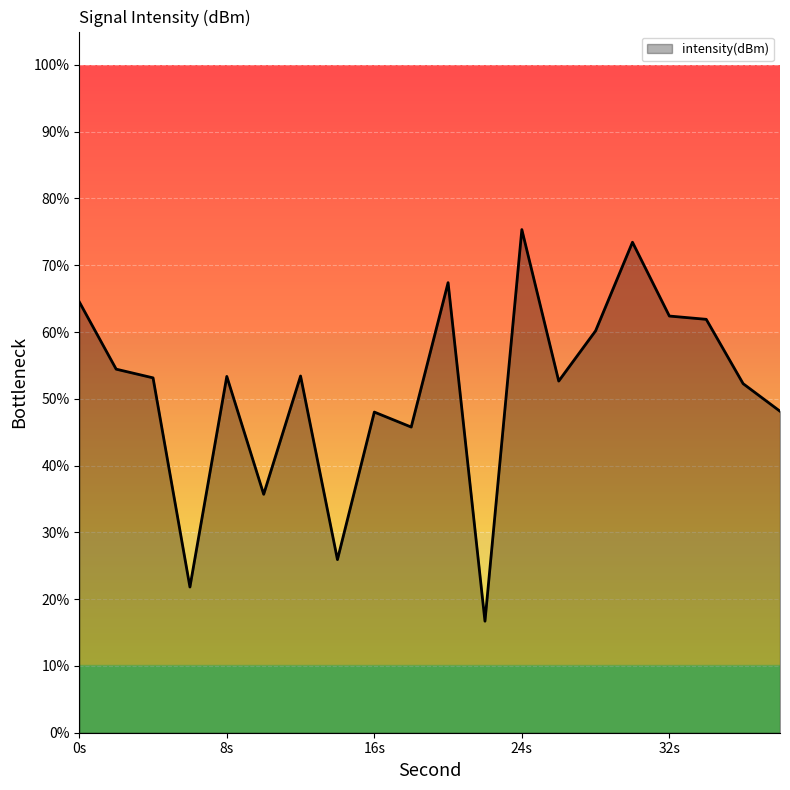

What is the minimum value shown in the chart?

16.7